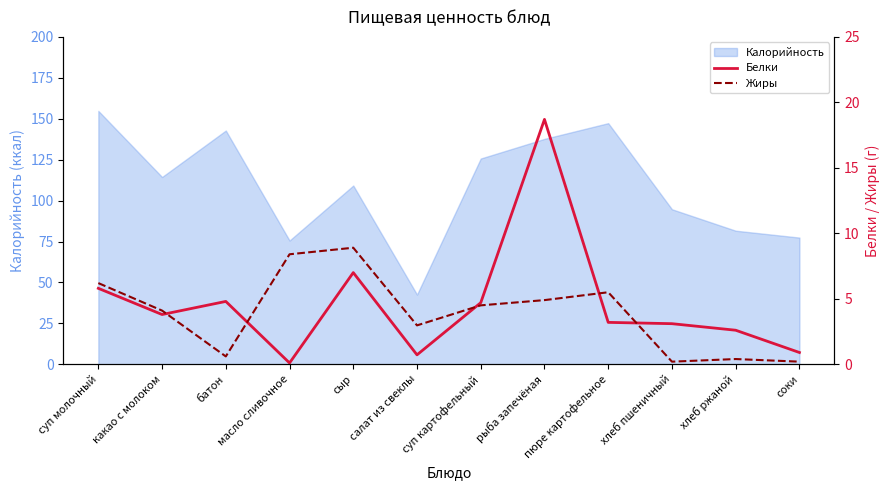

Which label corresponds to the largest value in the chart?

рыба запечёная